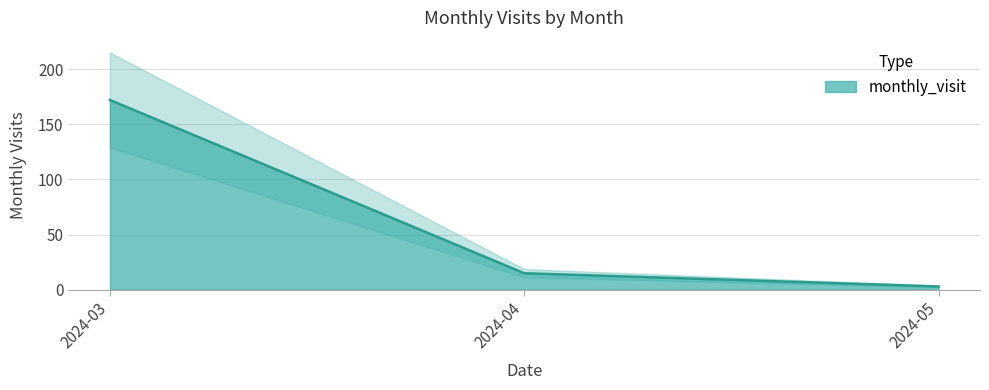

The value at 2024-05 is 1. True or false?

False